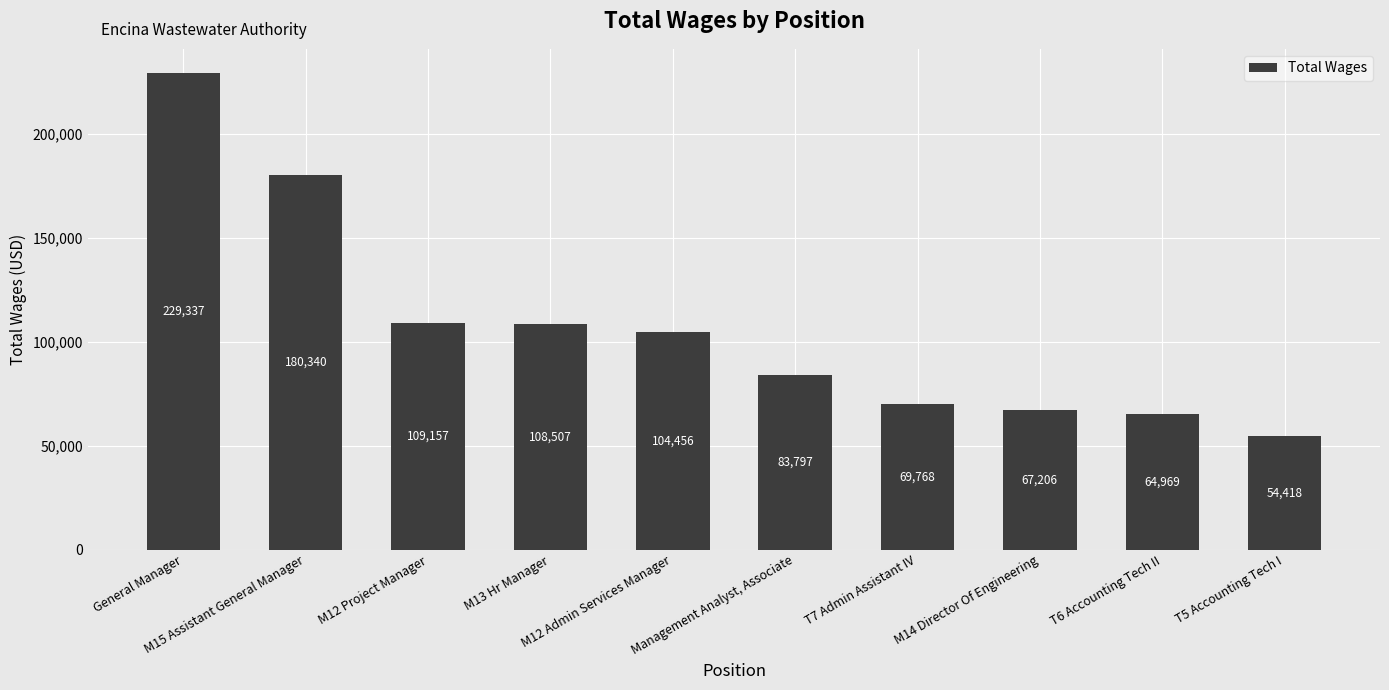

The value at Management Analyst, Associate is 83797. True or false?

True